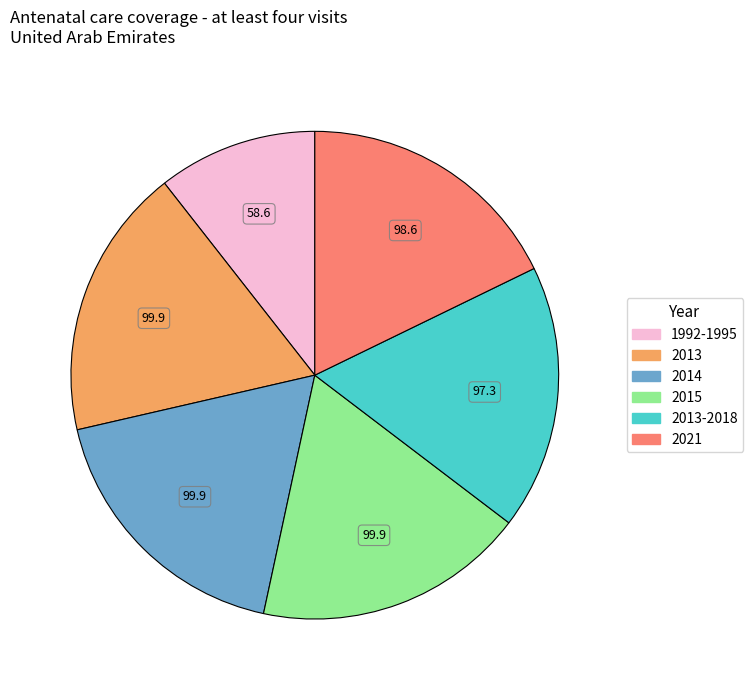

Does any single category account for the majority?

No